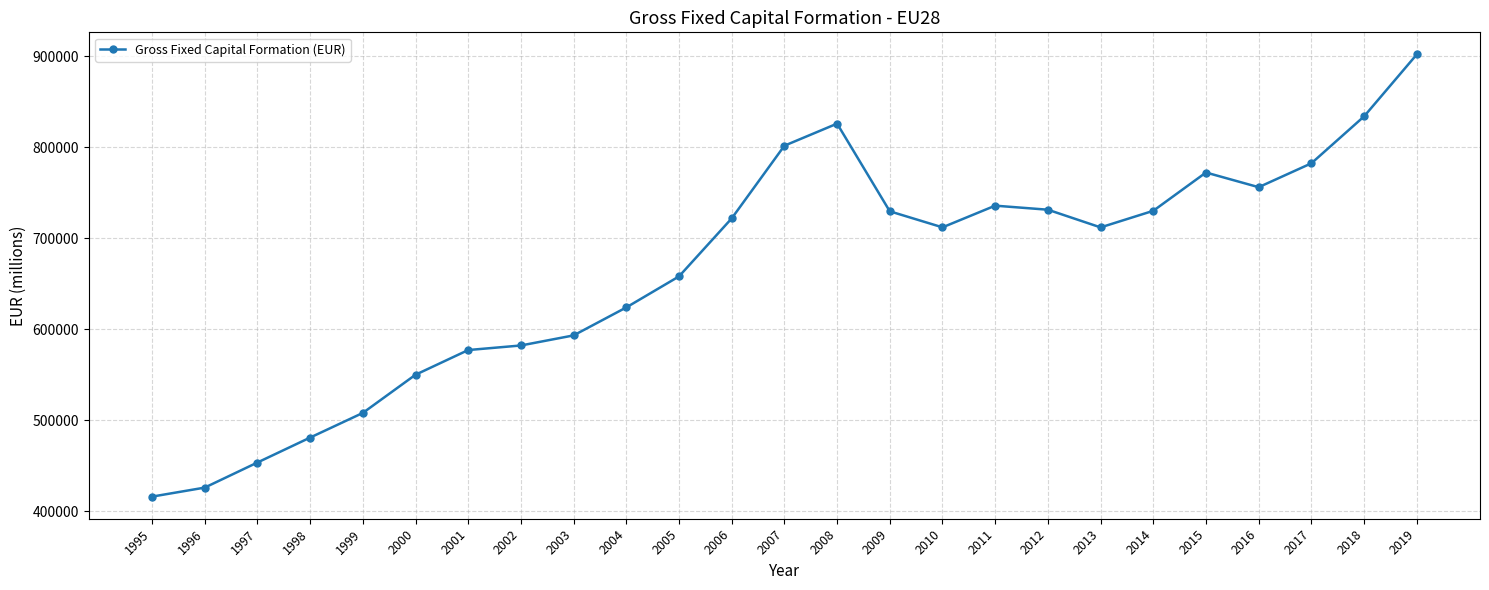

The chart shows a value of 468328.7 at 2006. True or false?

False